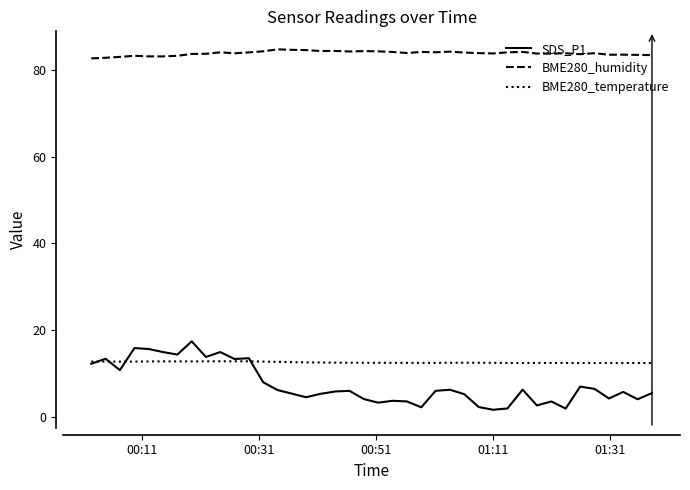

Which series has the largest range (max minus min)?

SDS_P1